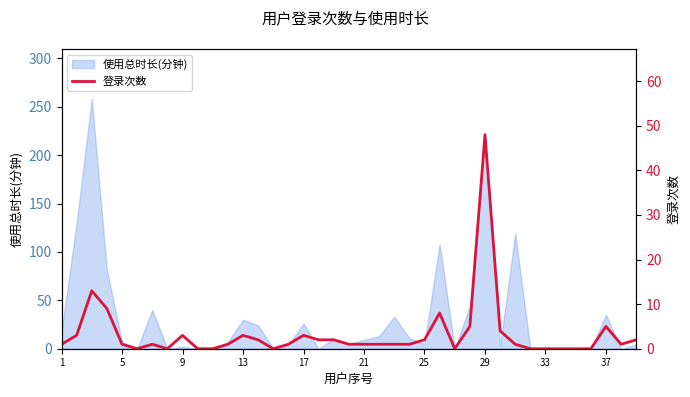

How many values are above zero?

28